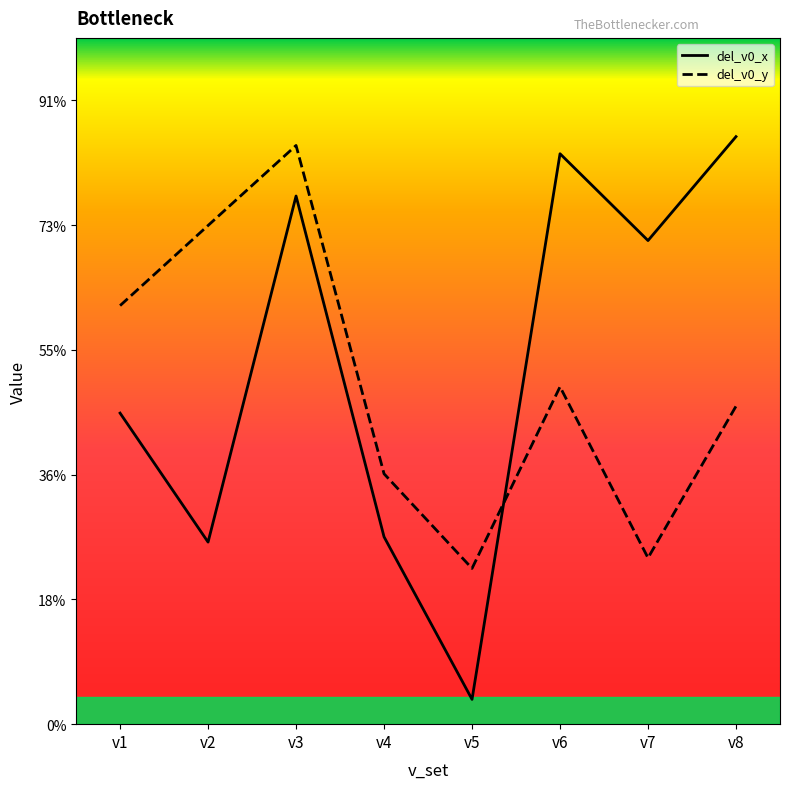

What are all the series names shown in the legend?

del_v0_x, del_v0_y